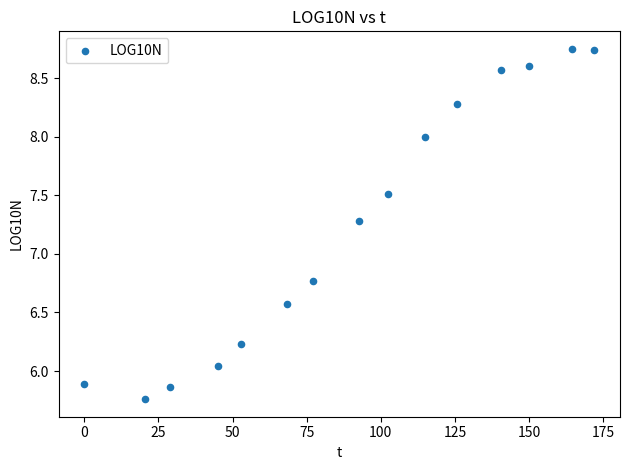

What Y value in the scatter plot is closest to 7?

6.8